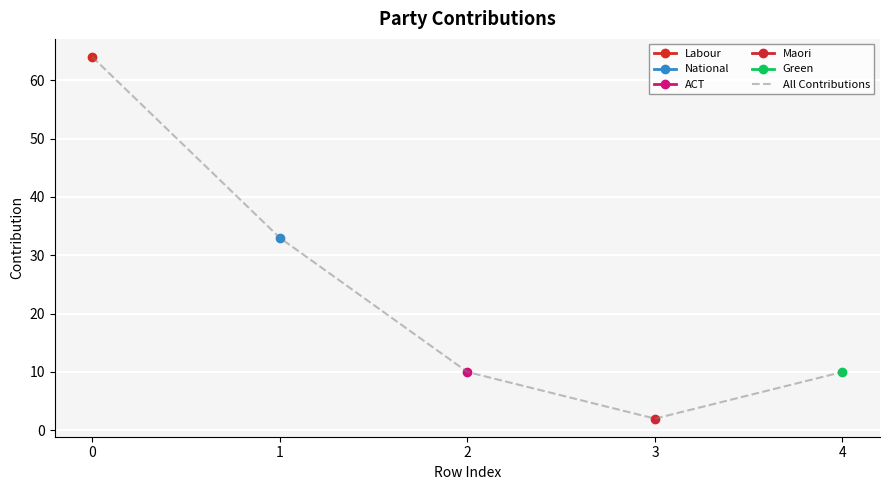

Reading left to right, transcribe all the data shown in this chart.

0=64	1=33	2=10	3=2	4=10